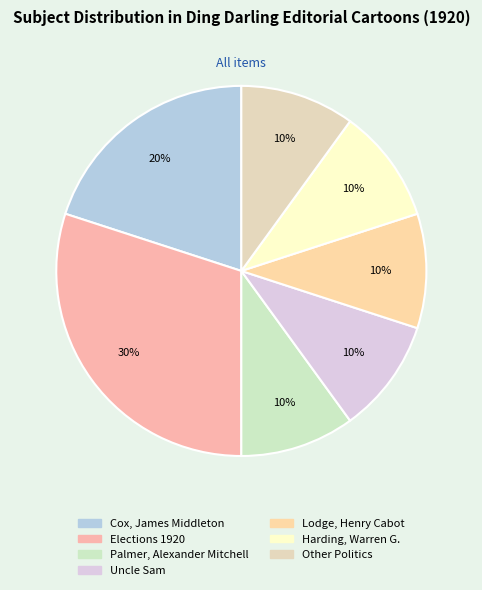

To the nearest percent, what is the average slice percentage?

14%